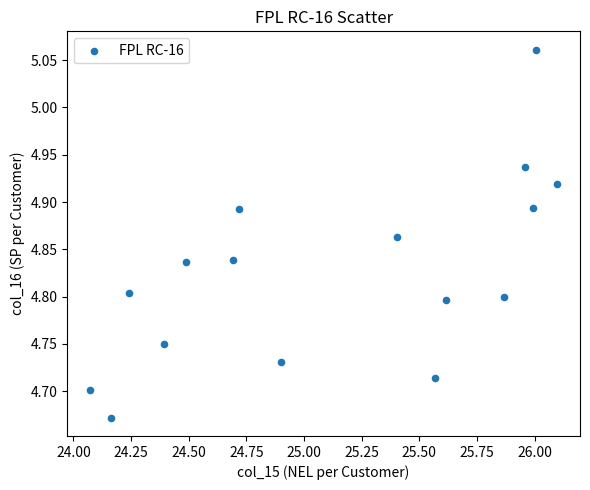

What is the range of X values (max minus min)?

2.0